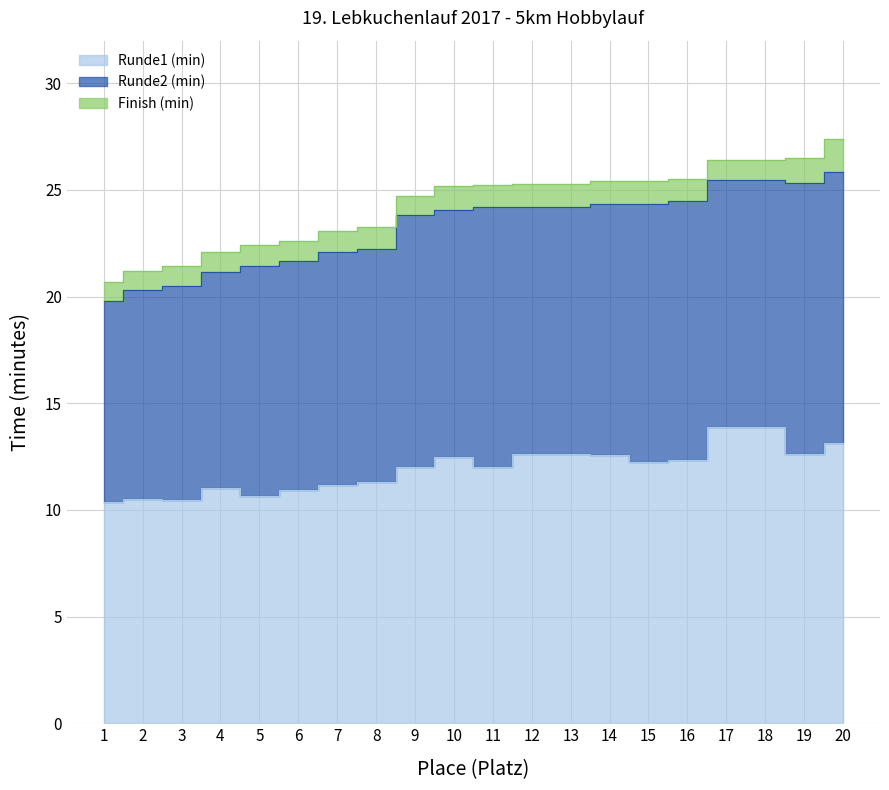

Which series has the widest spread of values?

Finish (min)